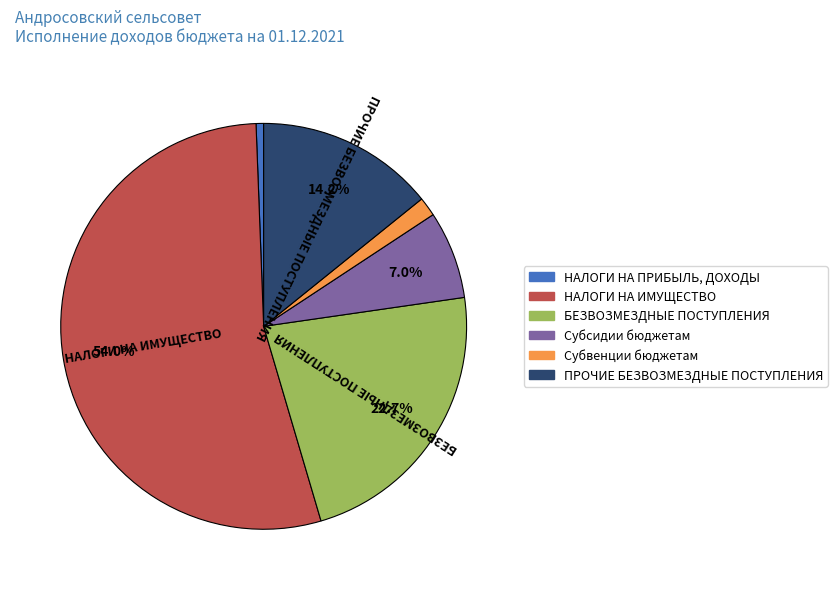

Which category has the biggest portion of the pie?

НАЛОГИ НА ИМУЩЕСТВО